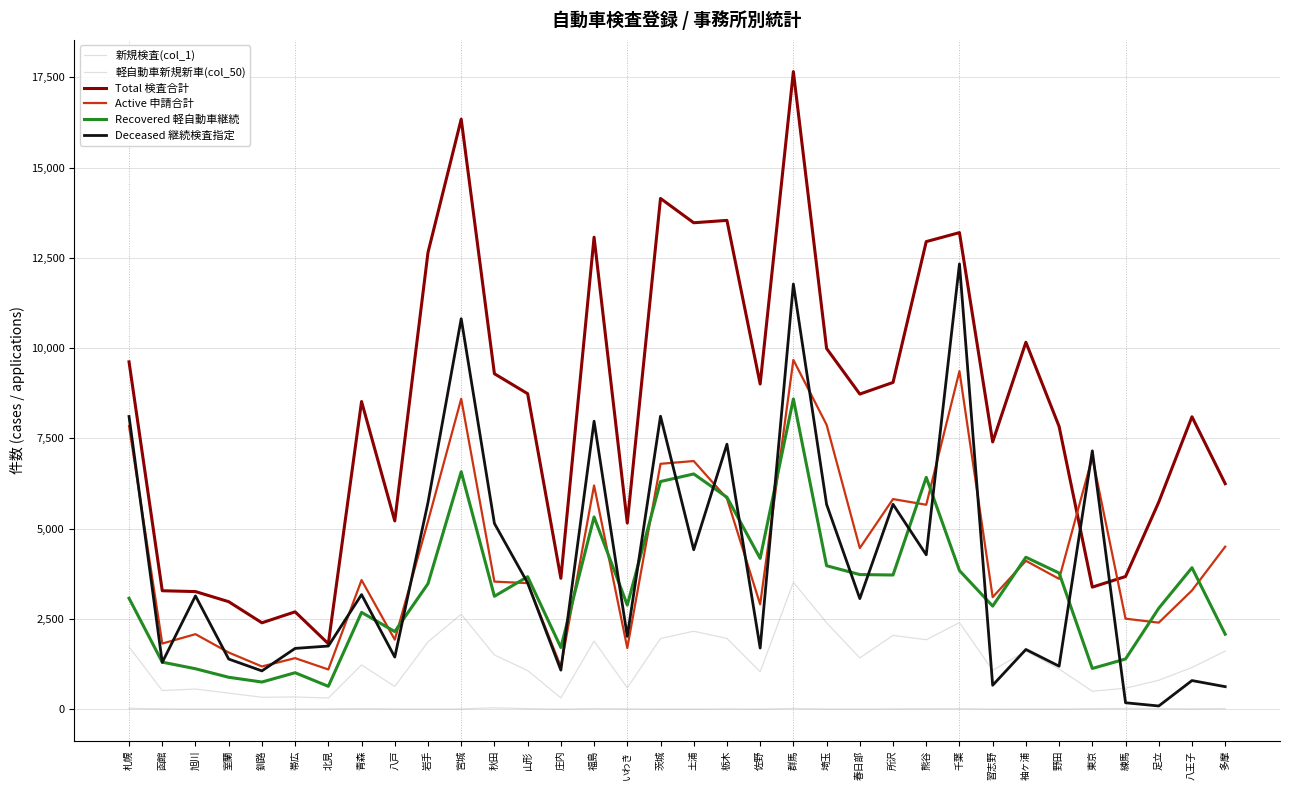

How many lines are shown in the chart?

6